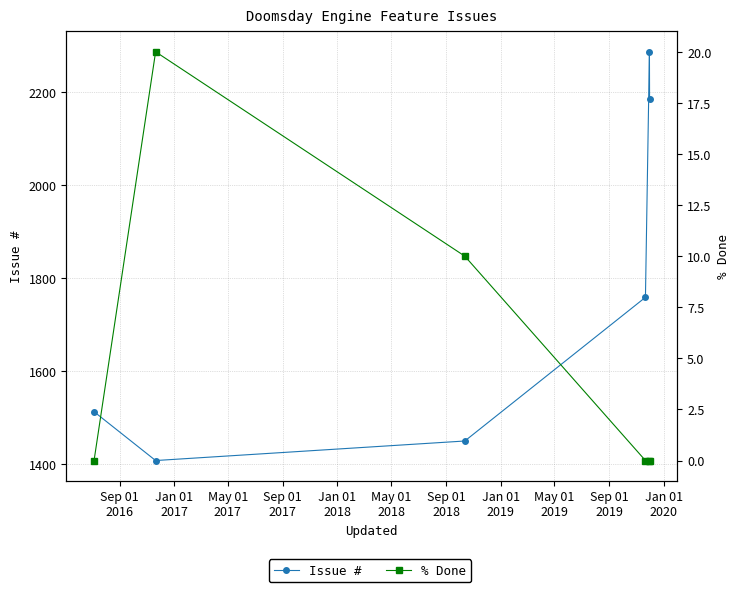

What is the sum of all Issue # values?

10596